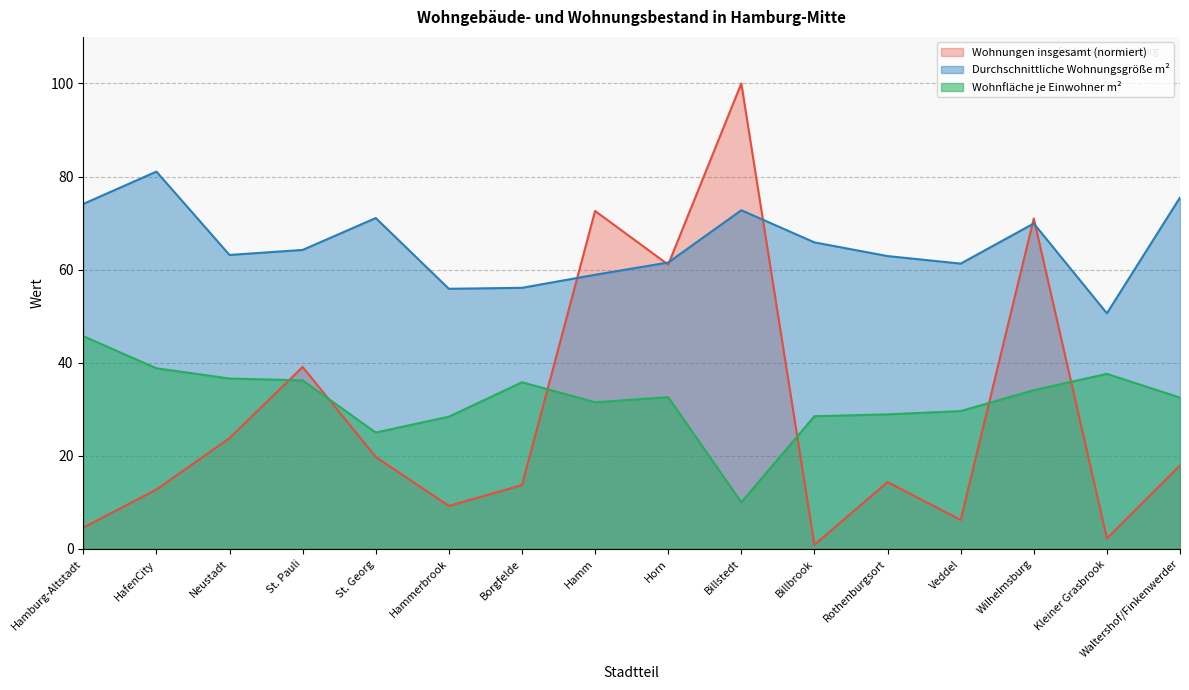

How many categories are shown in the chart?

16